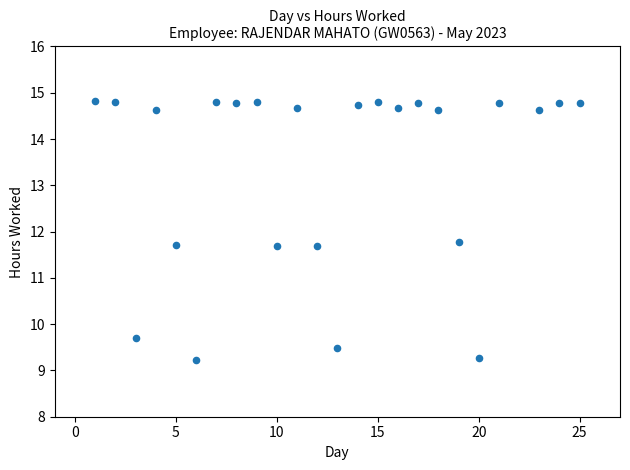

What is the range of Y values (max minus min)?

5.6